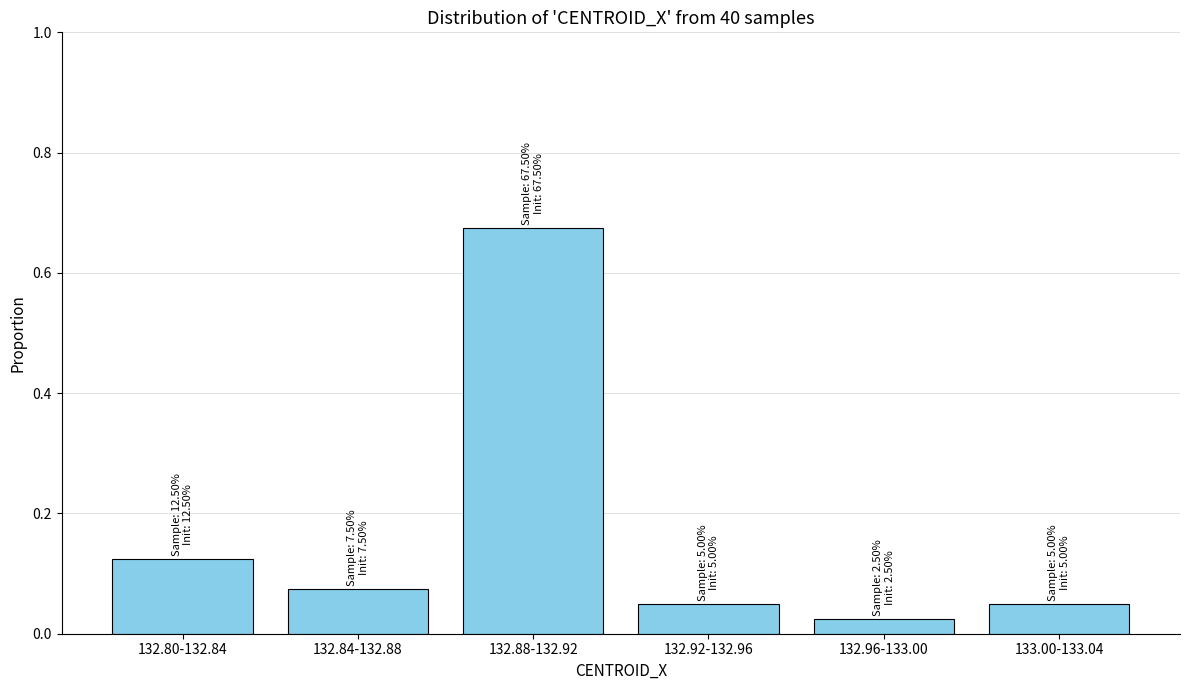

What is the label of the 1st bar from the left?

132.80-132.84